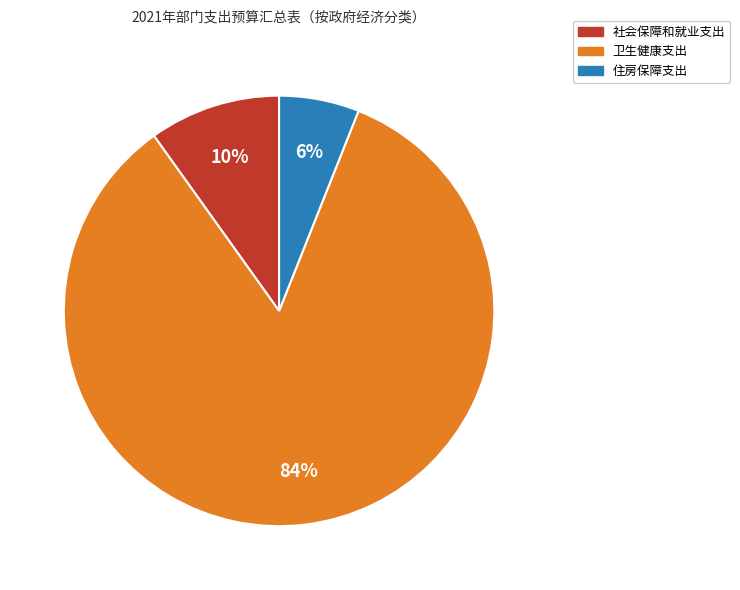

Which category has the smallest portion of the pie?

住房保障支出